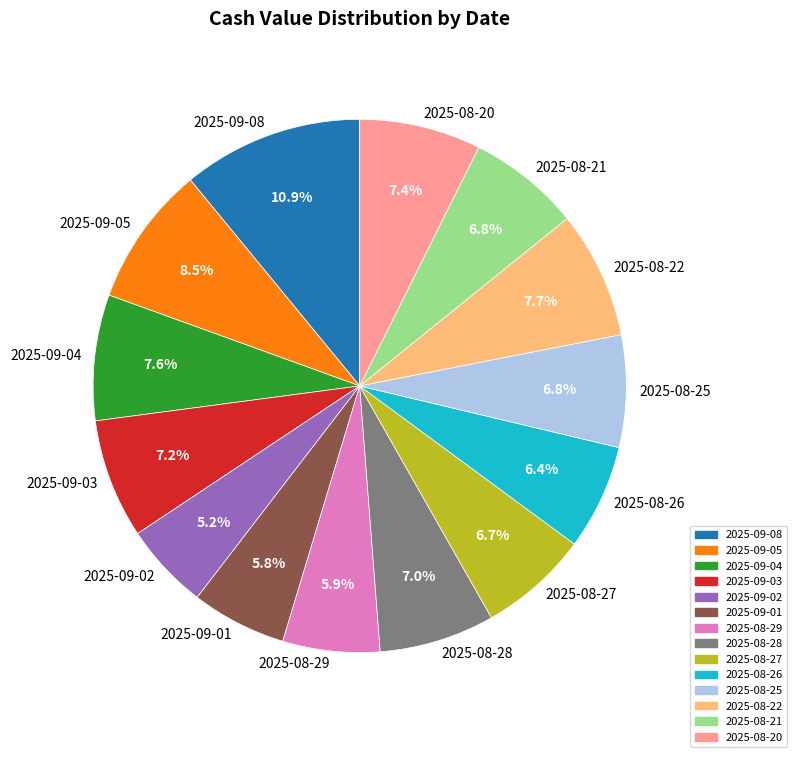

Which has a higher value, 2025-09-03 or 2025-09-01?

2025-09-03